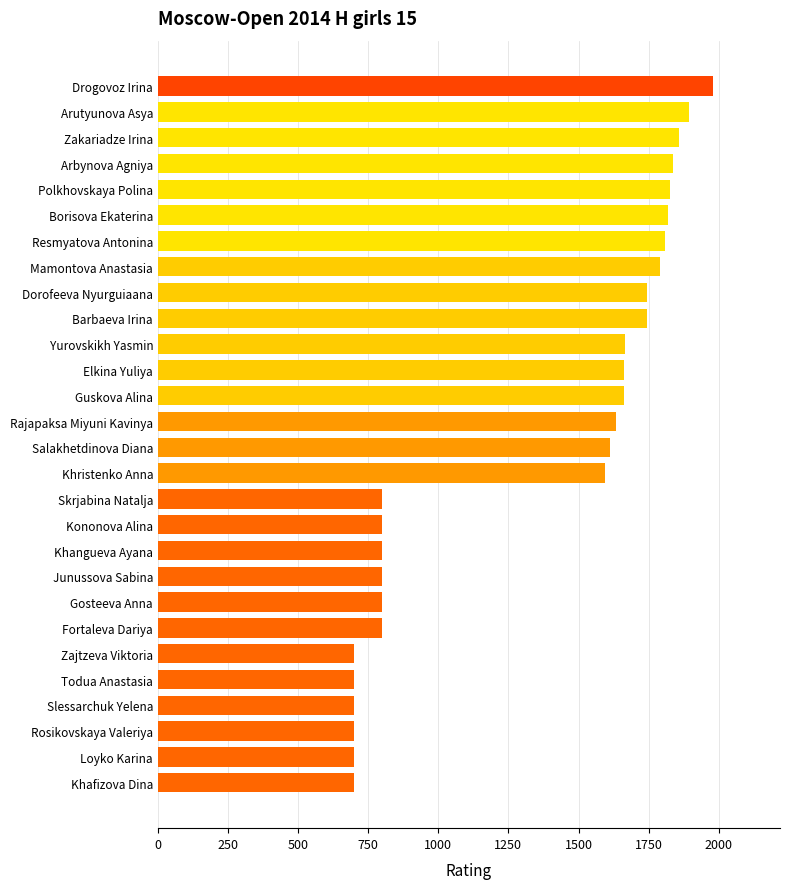

At which label is the value closest to 1340?

Khristenko Anna